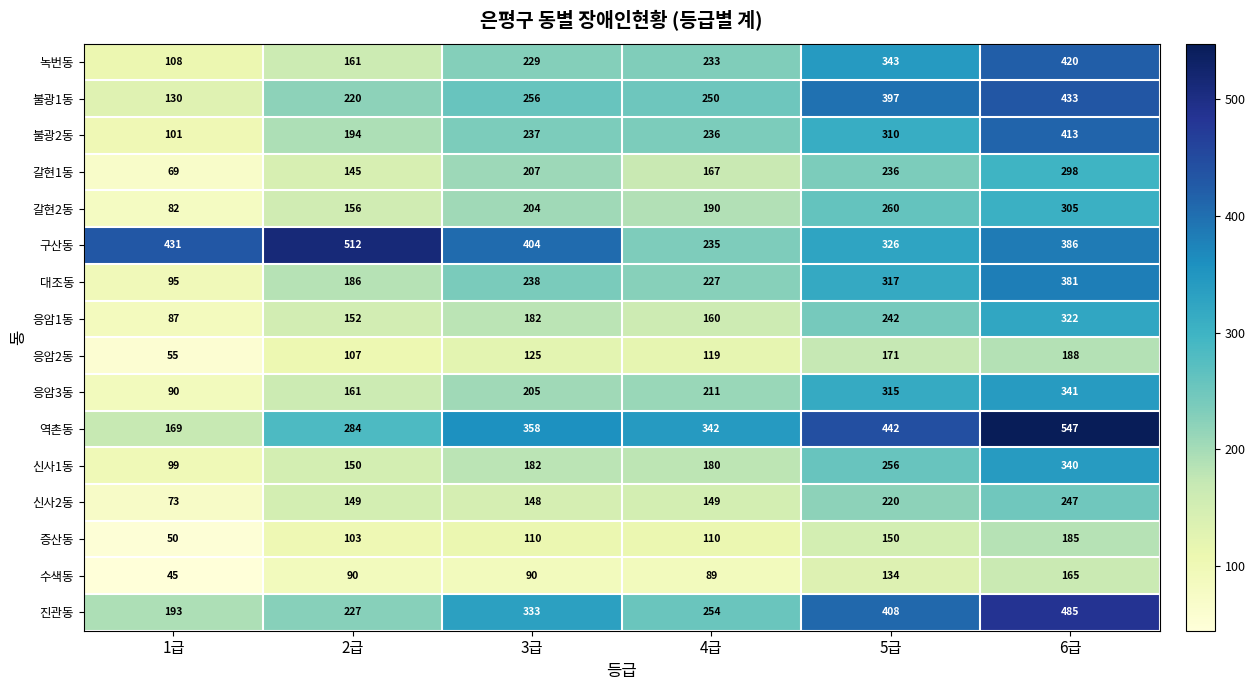

Rank the series by their maximum value, from highest to lowest.

역촌동, 구산동, 진관동, 불광1동, 녹번동, 불광2동, 대조동, 응암3동, 신사1동, 응암1동, 갈현2동, 갈현1동, 신사2동, 응암2동, 증산동, 수색동